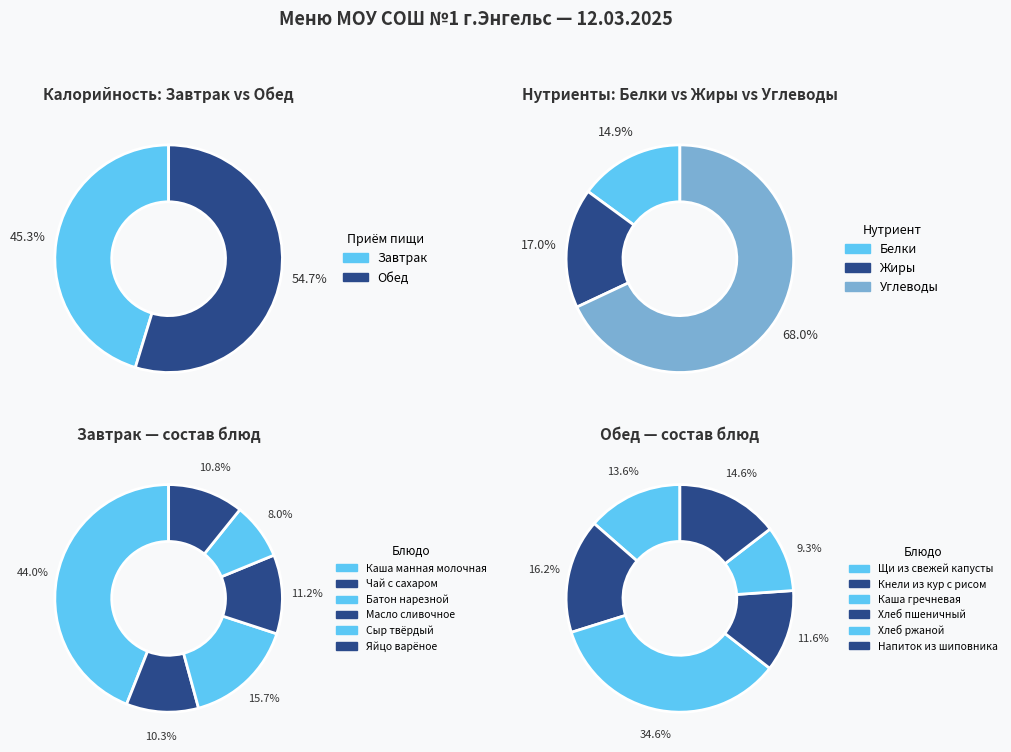

What portion of the pie excludes 3?

88.8%